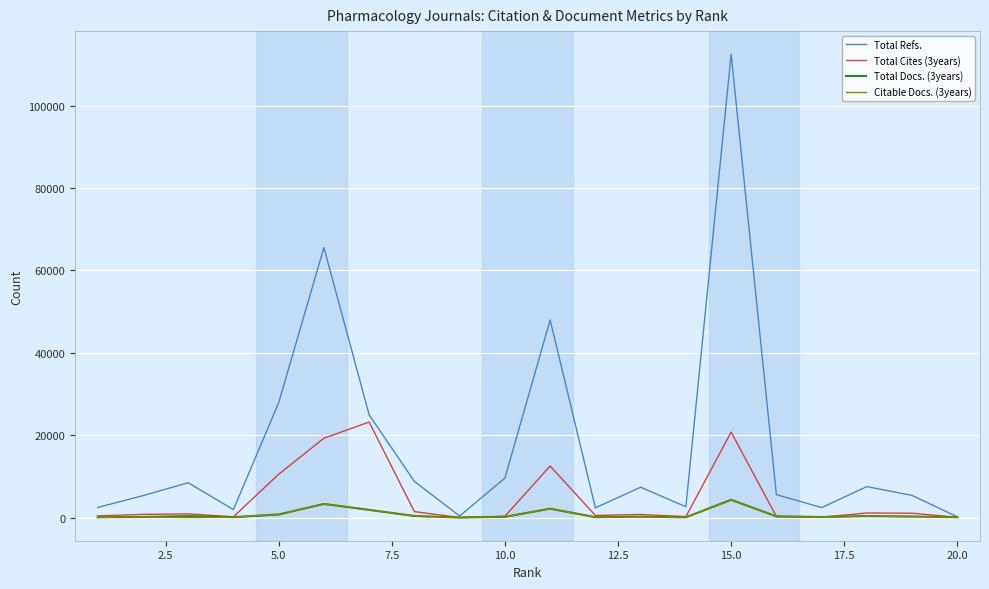

At how many categories does at least one series exceed 51110?

2